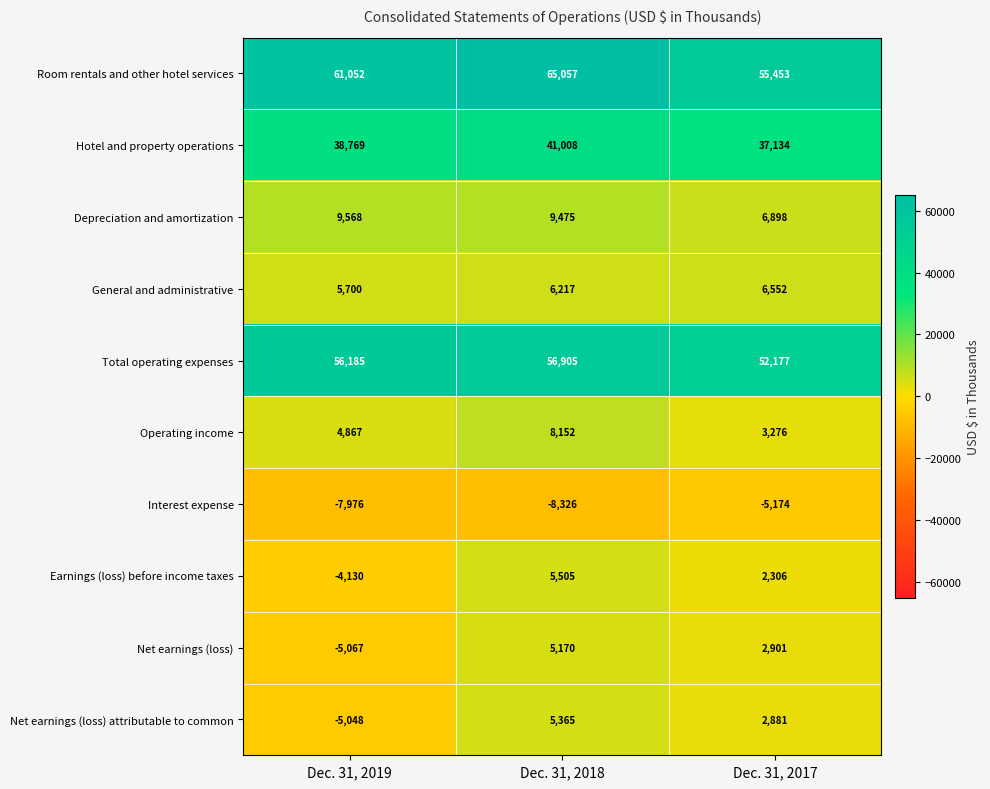

Reading left to right, list all the values displayed in this chart.

Room rentals and other hotel services: 61052	65057	55453
Hotel and property operations: 38769	41008	37134
Depreciation and amortization: 9568	9475	6898
General and administrative: 5700	6217	6552
Total operating expenses: 56185	56905	52177
Operating income: 4867	8152	3276
Interest expense: -7976	-8326	-5174
Earnings (loss) before income taxes: -4130	5505	2306
Net earnings (loss): -5067	5170	2901
Net earnings (loss) attributable to common: -5048	5365	2881